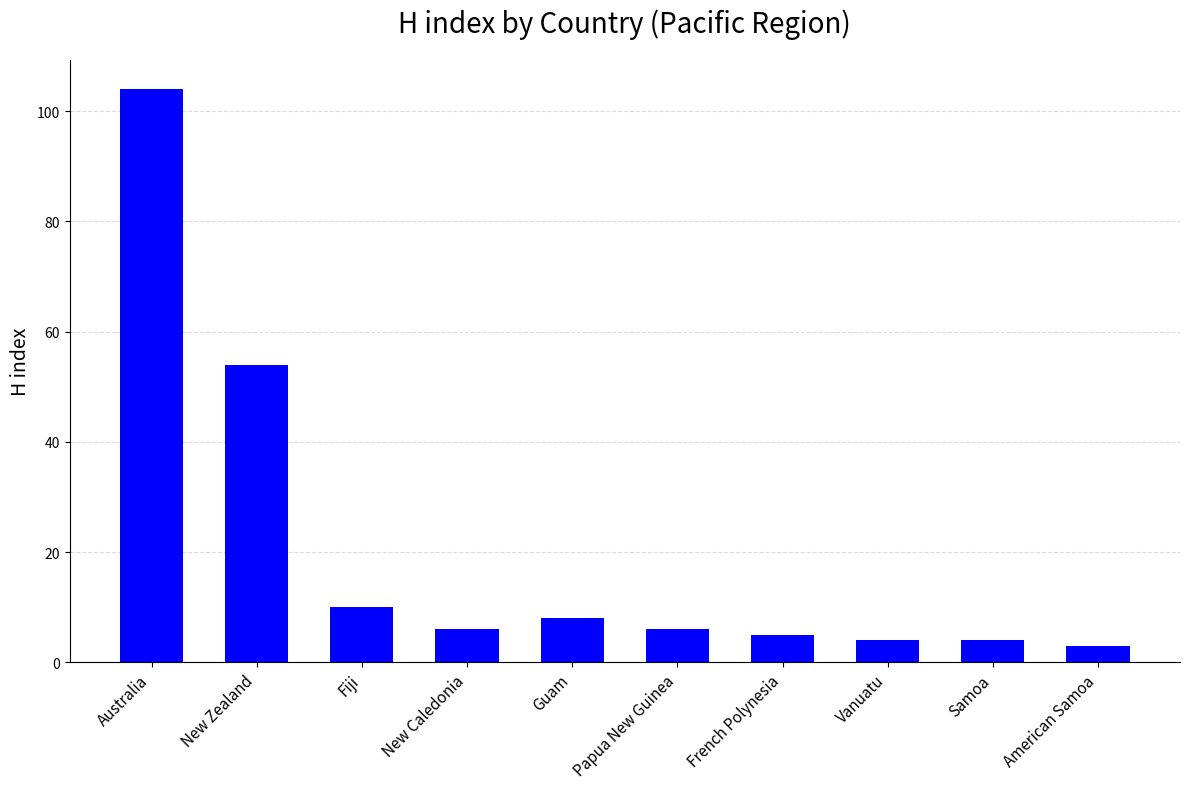

How many bars are there in total?

10